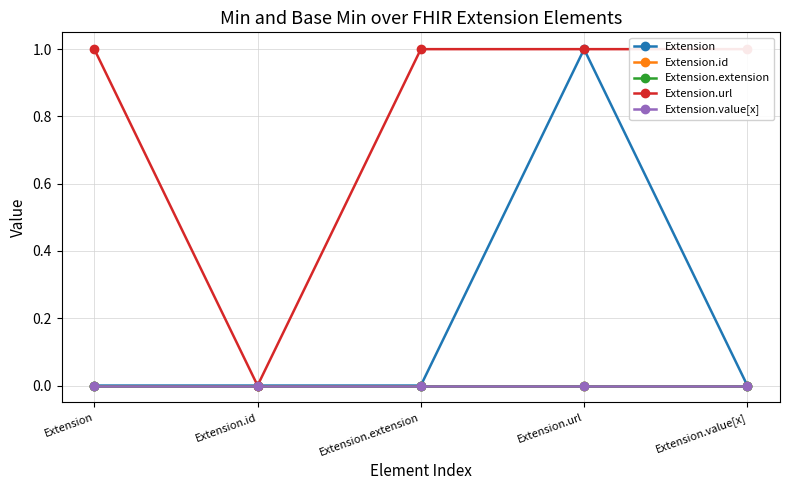

How many categories are shown in the chart?

5